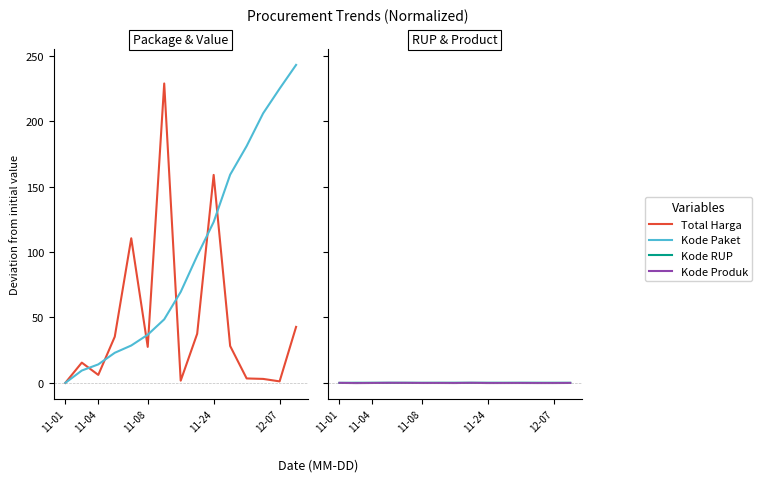

Which series has the largest total across all categories?

Kode Paket